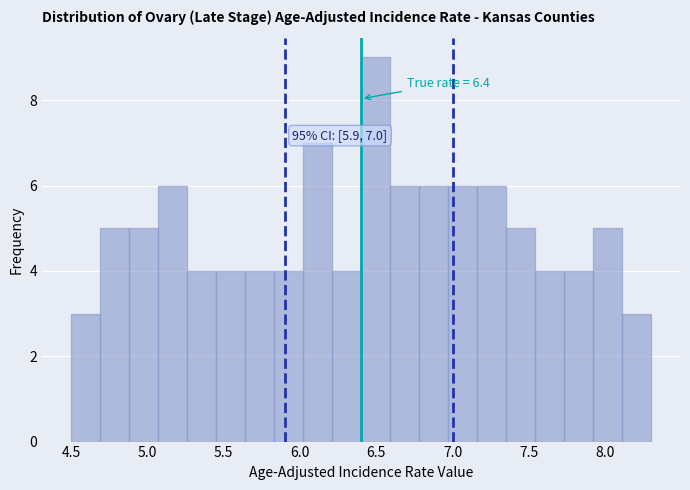

Read against the x-axis, roughly where is the centre of the tallest bar?

6.50